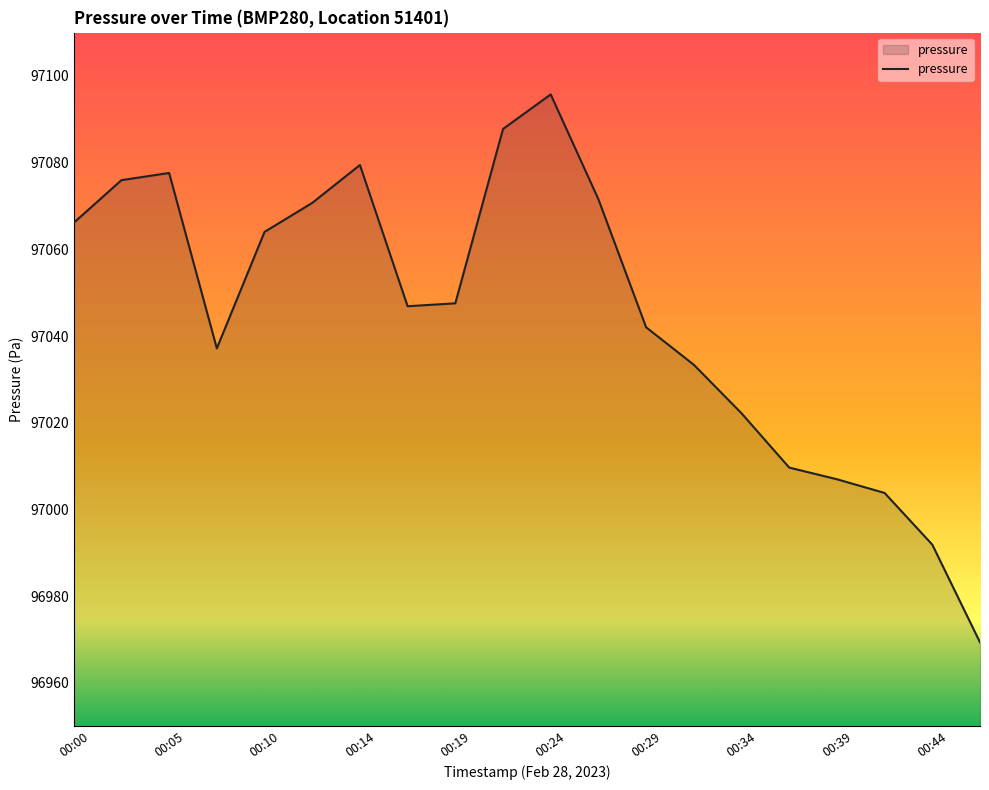

How many series are shown in this chart?

1